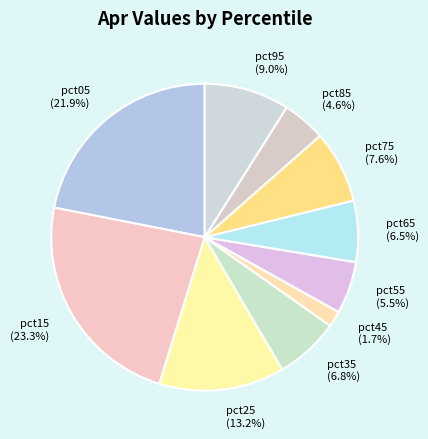

Between pct95 (9.0%) and pct55 (5.5%), which is larger?

pct95 (9.0%)